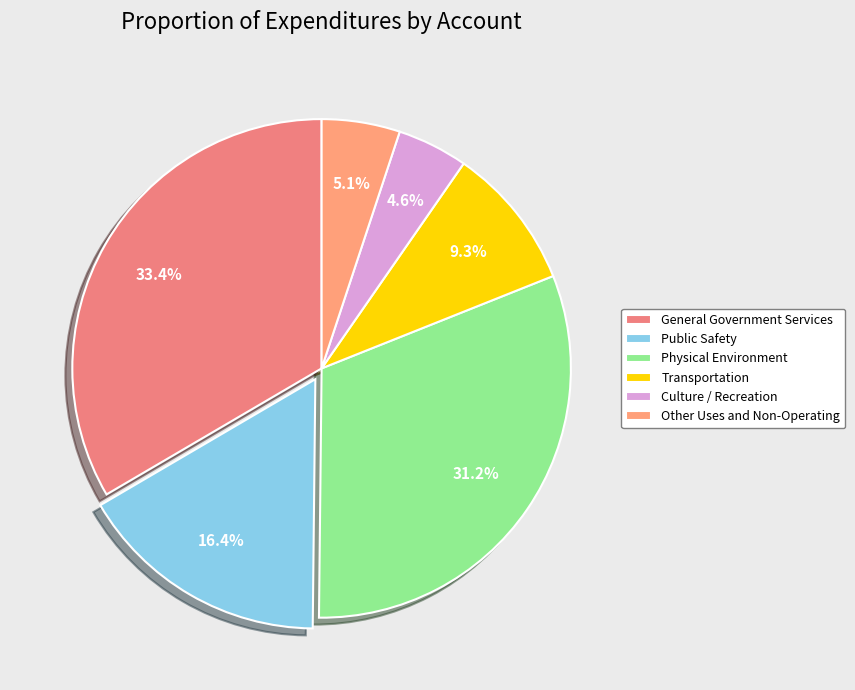

To the nearest percent, what is the difference between the largest and smallest slice percentages?

29%